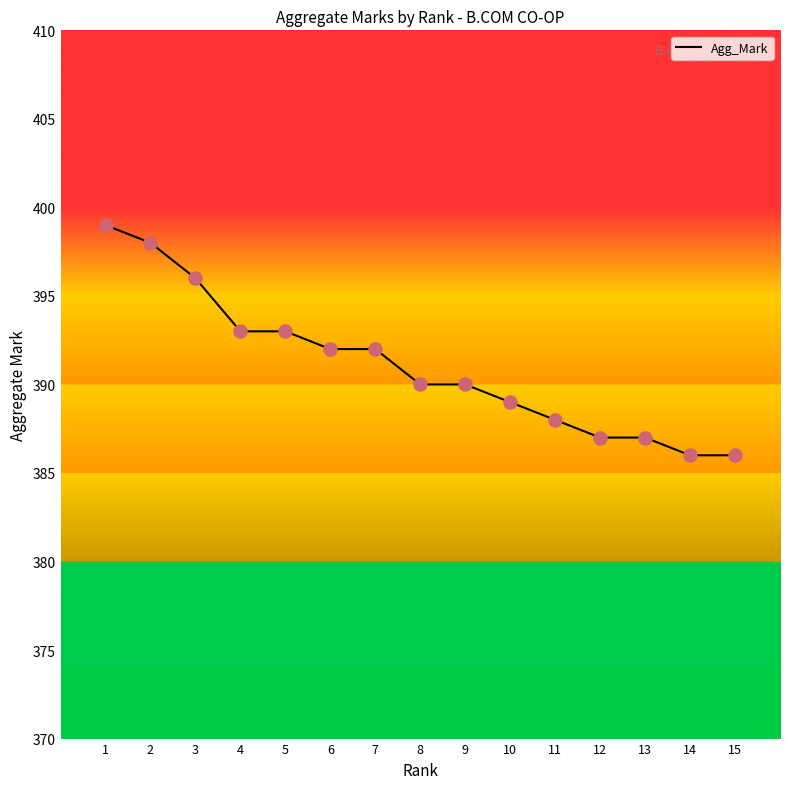

What is the change in value from 1 to 14?

-13